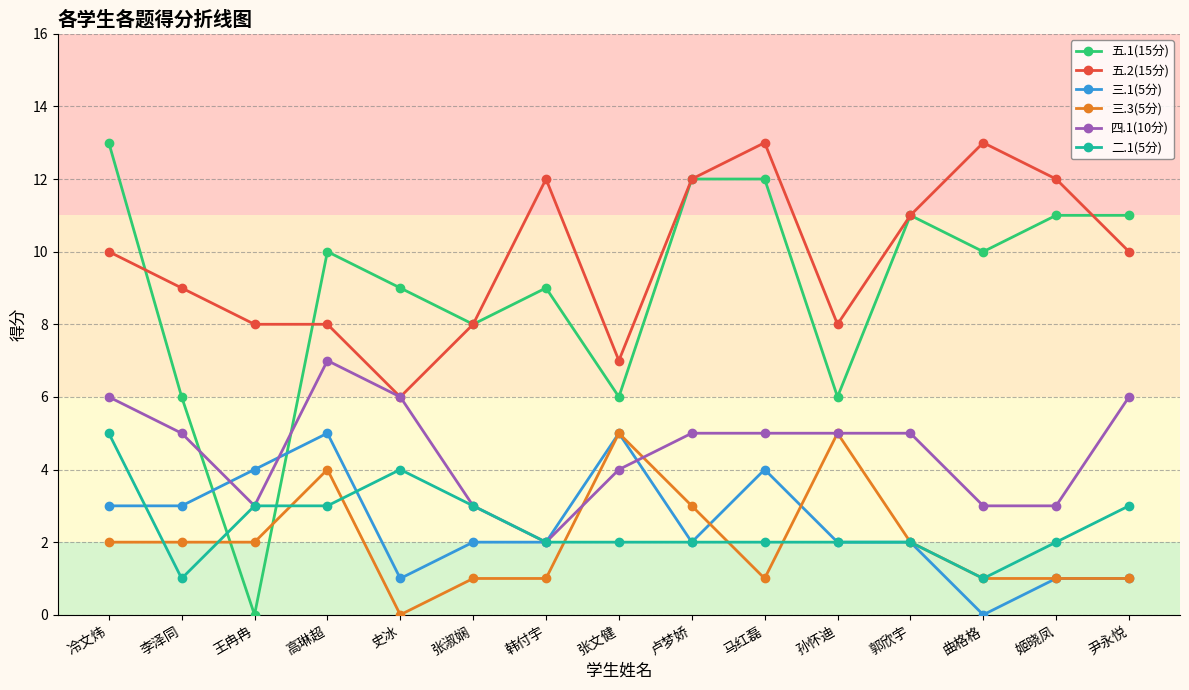

What is the difference between the maximum and minimum values in the 四.1(10分) series?

5